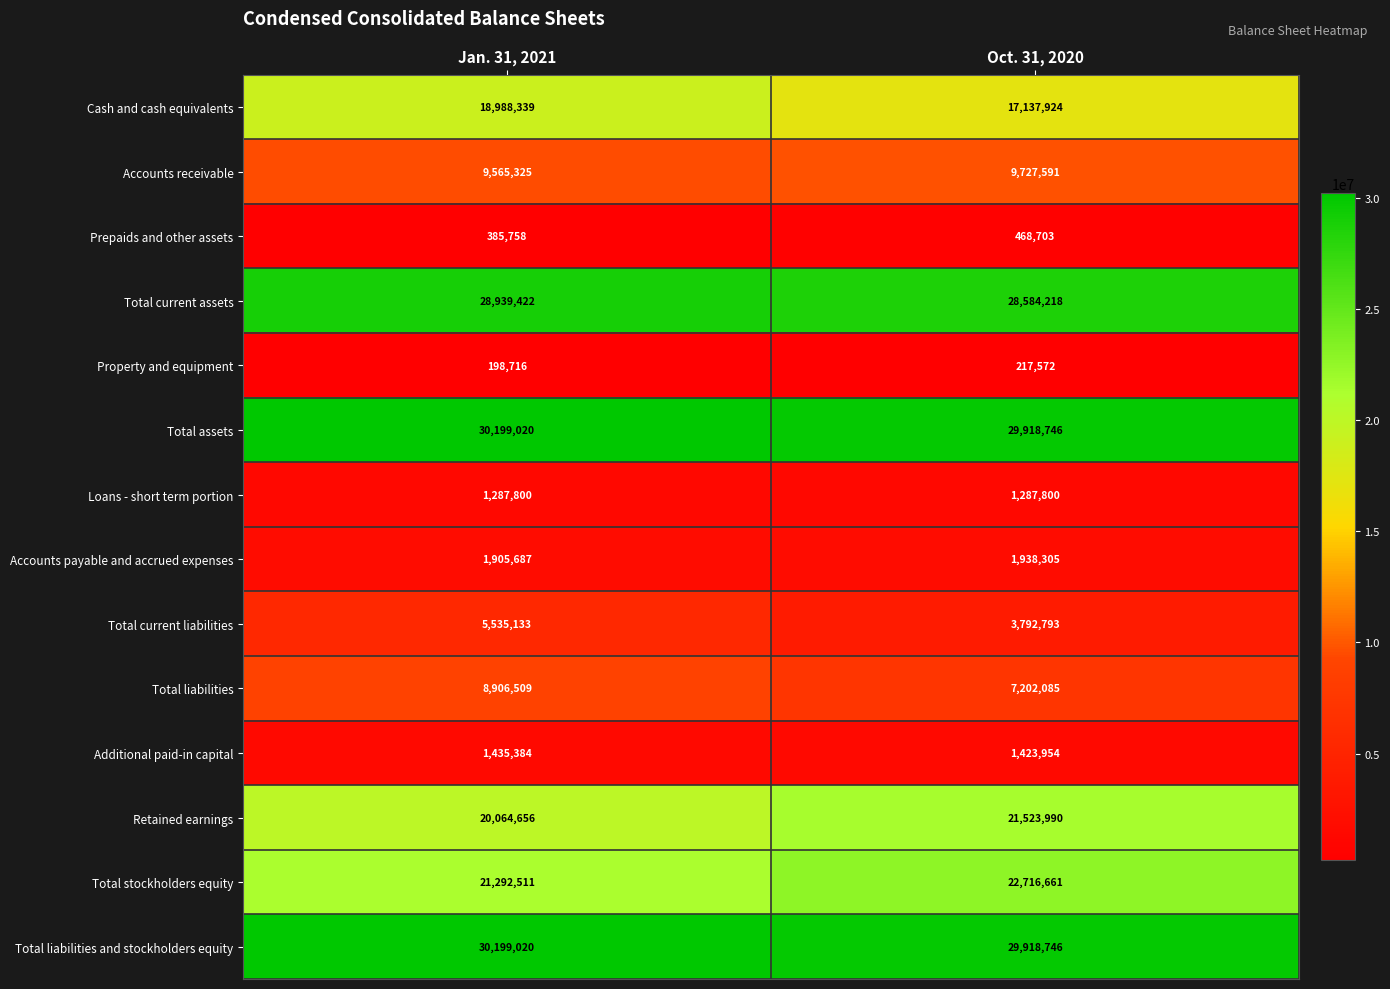

True or false: Total current liabilities has a value of 1396685 at Oct. 31, 2020.

False